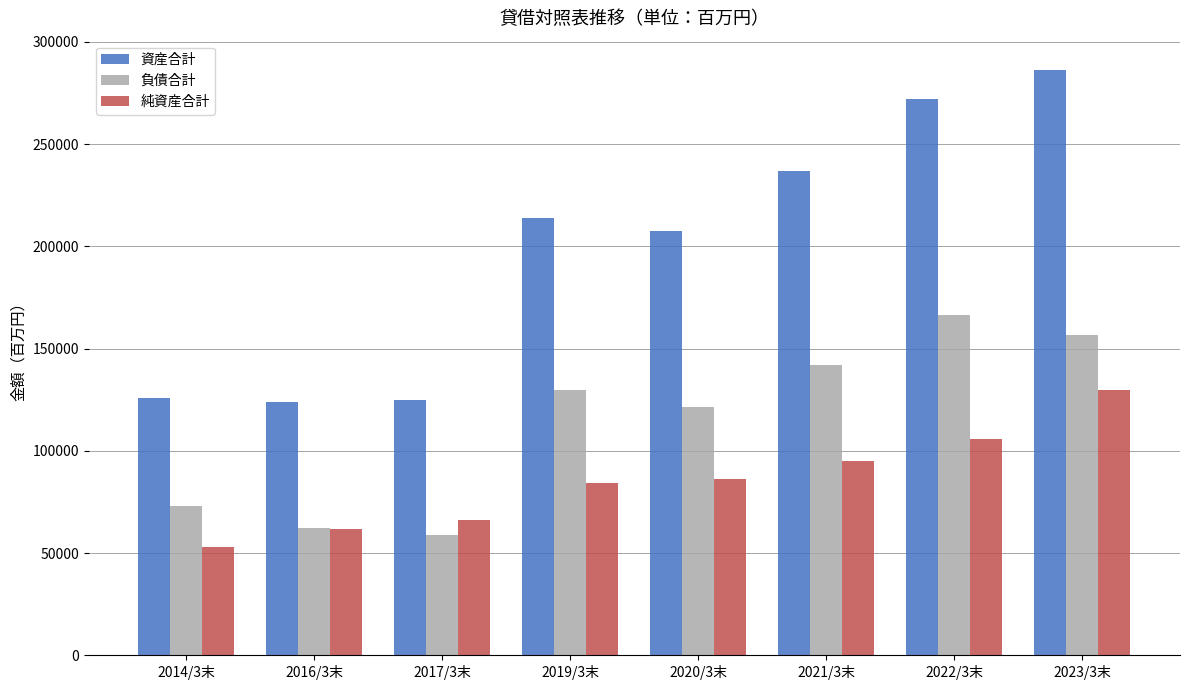

What is the difference between the highest and lowest values at 2016/3末?

62022